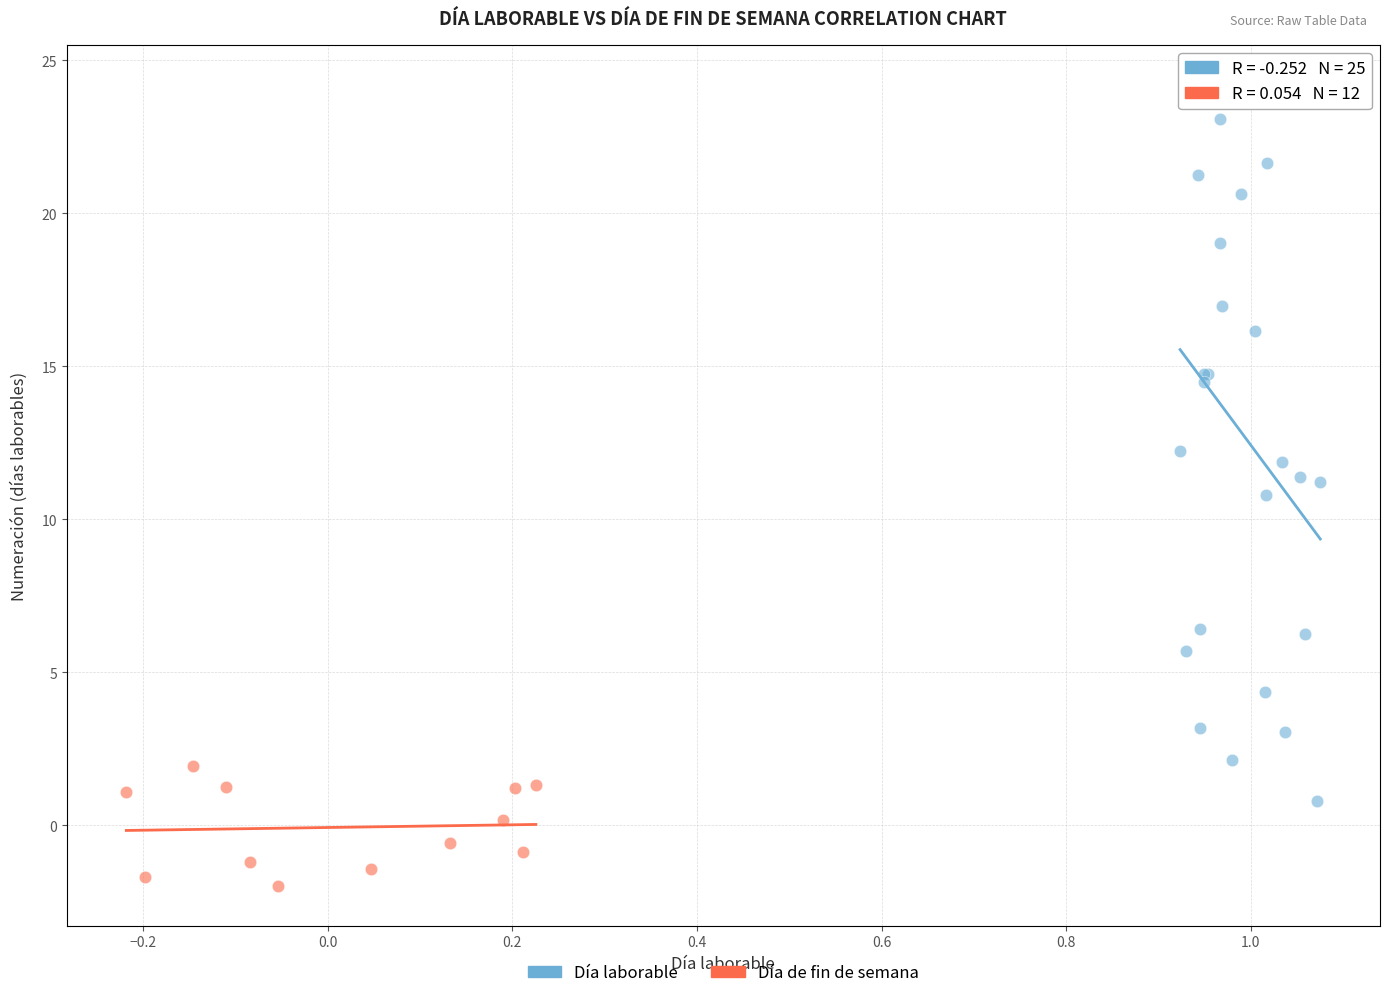

Which series reaches the minimum Y coordinate?

Día de fin de semana